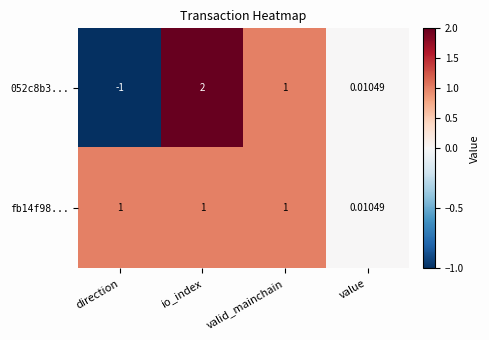

How many series are shown in this chart?

2